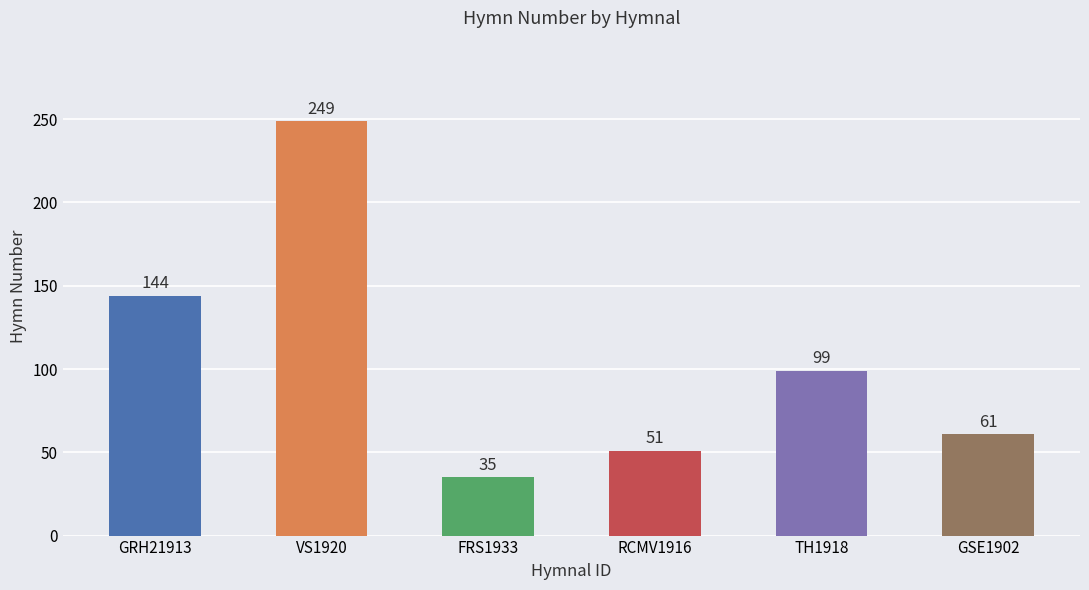

What is the sum of all values?

639